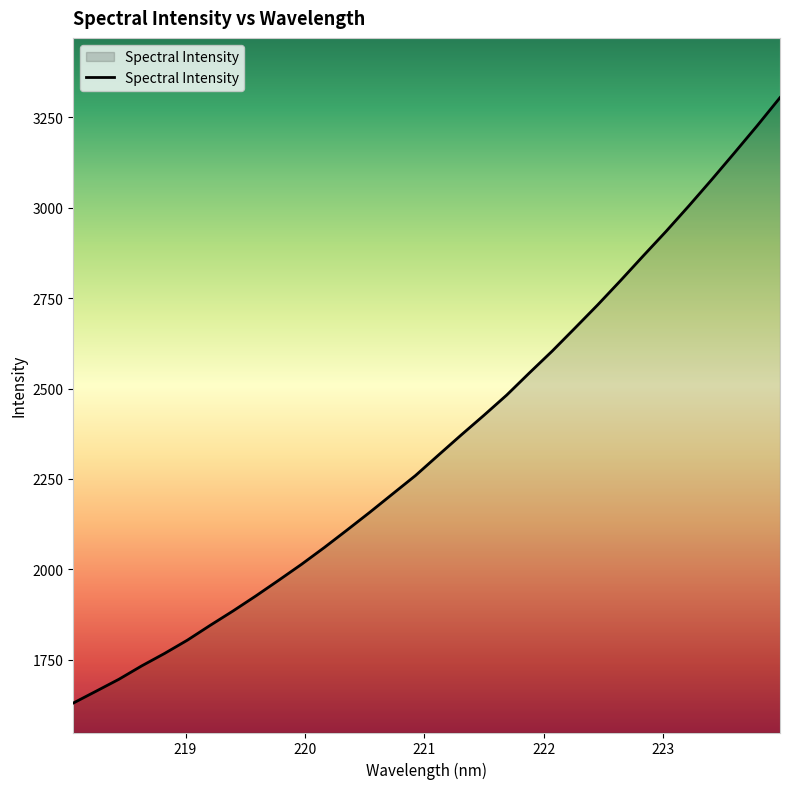

What is the difference between the maximum and minimum values?

1675.2